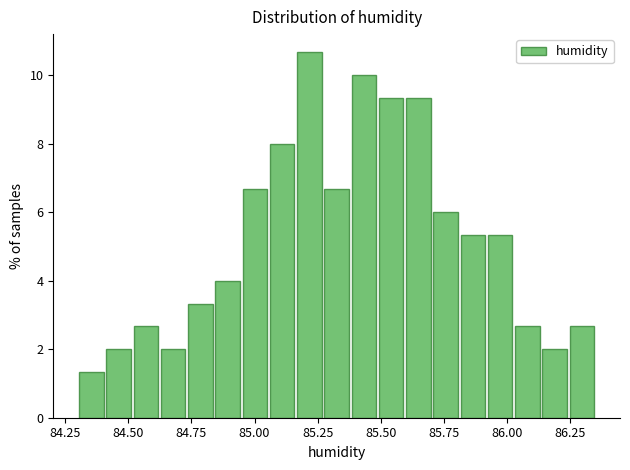

Read against the x-axis, roughly where is the centre of the tallest bar?

85.20